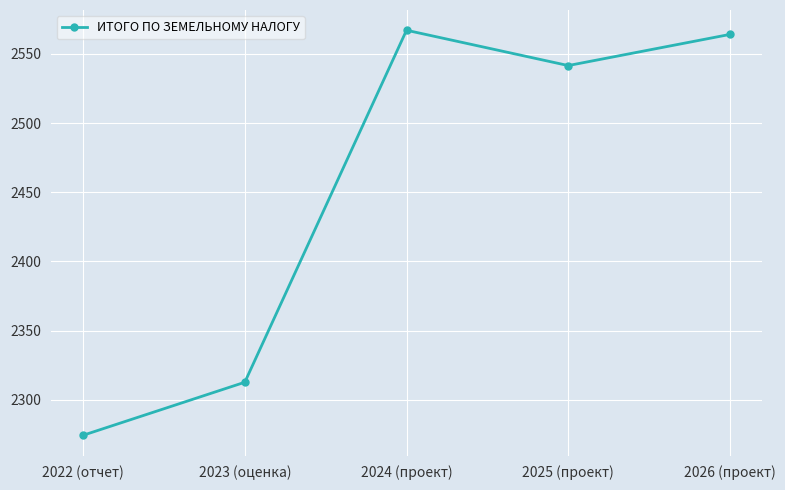

What is the value of the 5th point from the left?

2564.0